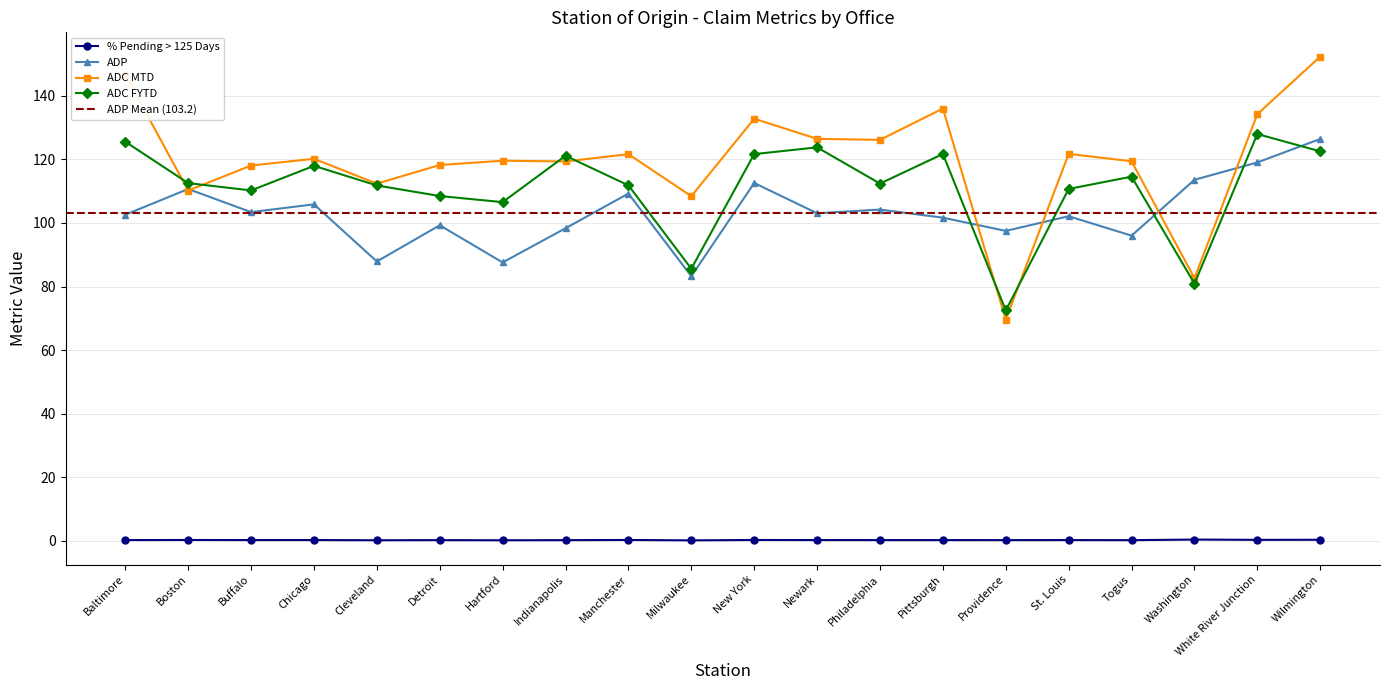

What is the label of the 5th point from the left?

Cleveland